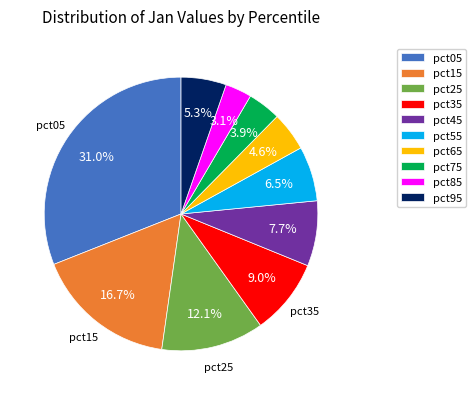

To the nearest percent, what portion does pct85 represent?

3%